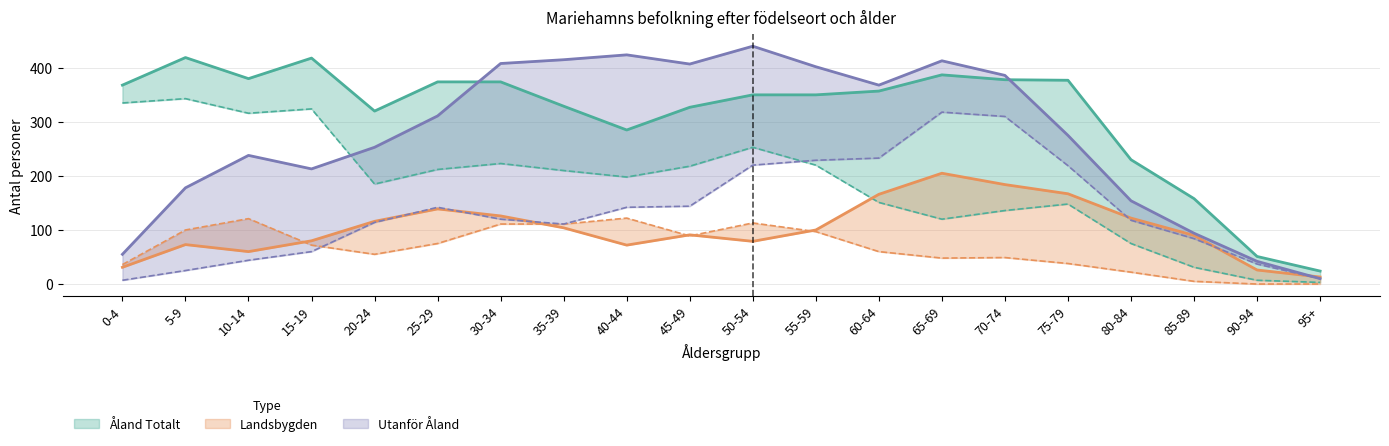

What is the total value across all series at 75-79?

1224